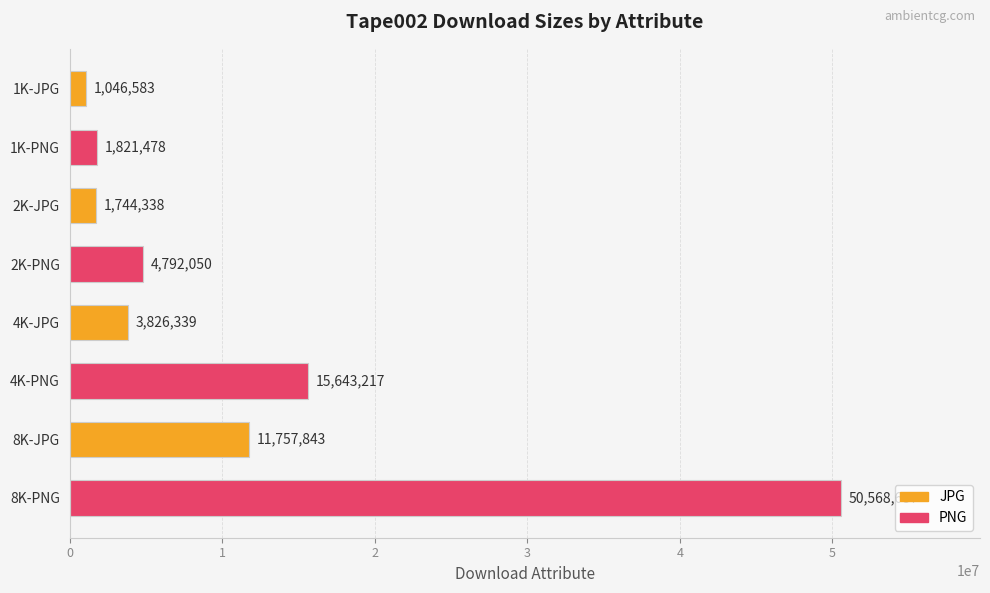

What position from the top is 2K-PNG?

4